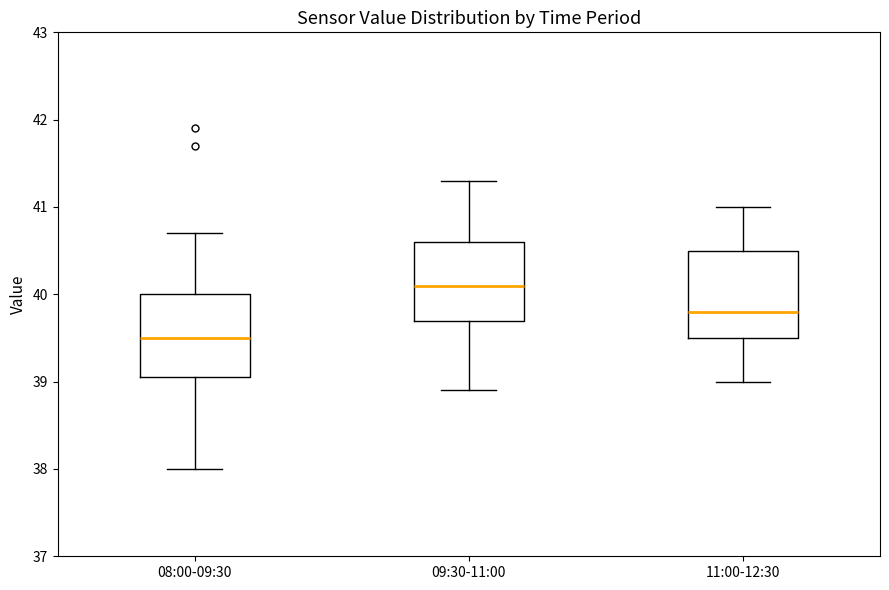

Reading left to right, transcribe this box plot: for each box, give where its median line is, the range the box spans, and where its two whiskers end, as read against the y-axis. The values are not printed on the chart, so give them approximately, as read against the axis.

08:00-09:30: median 39.5, box 39.1 to 40.0, whiskers 38.0 to 40.7
09:30-11:00: median 40.1, box 39.7 to 40.6, whiskers 38.9 to 41.3
11:00-12:30: median 39.8, box 39.5 to 40.5, whiskers 39.0 to 41.0